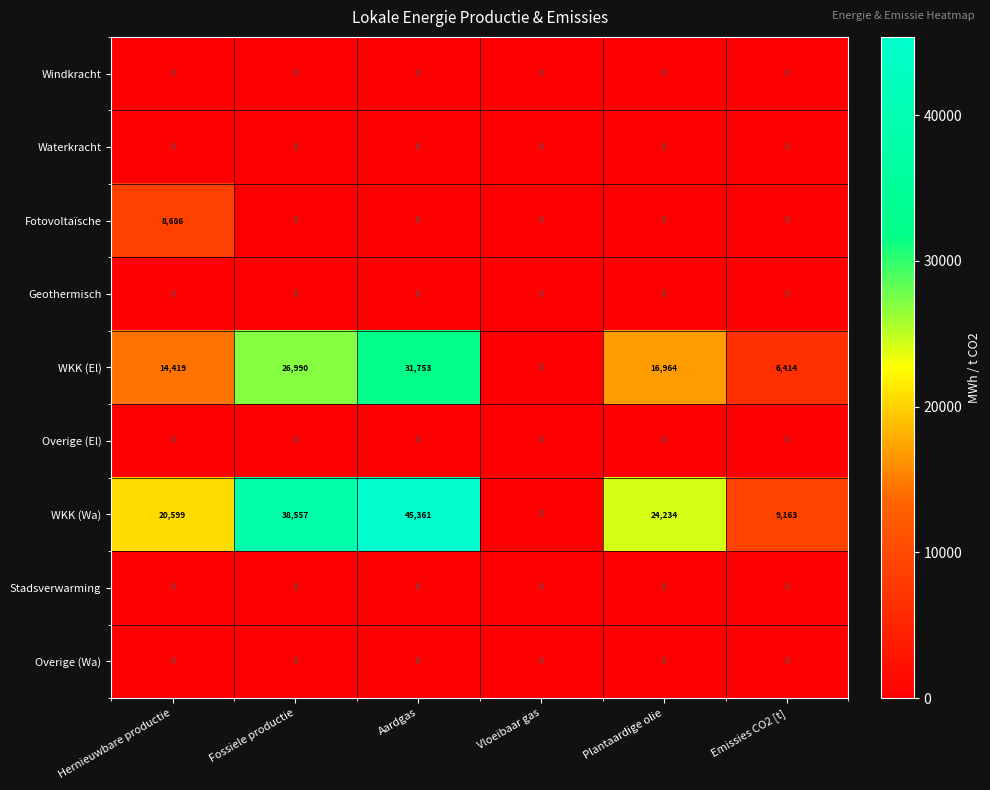

Which category has the highest value across all series?

Aardgas